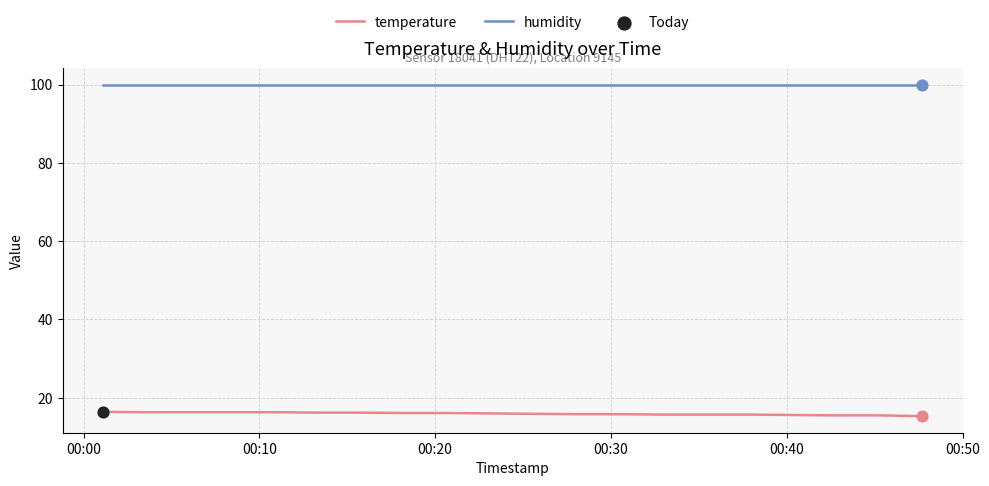

At how many categories does at least one series exceed 59?

20